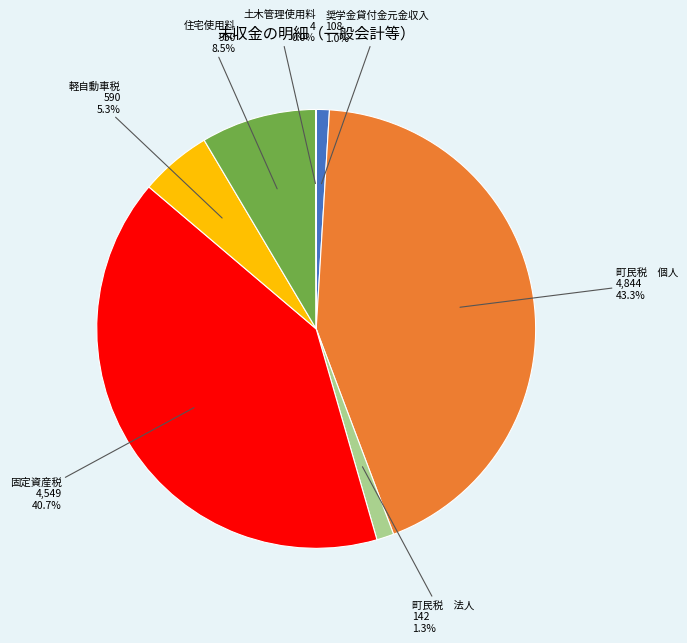

Between 奨学金貸付金元金収入 and 町民税 個人, which is larger?

町民税 個人